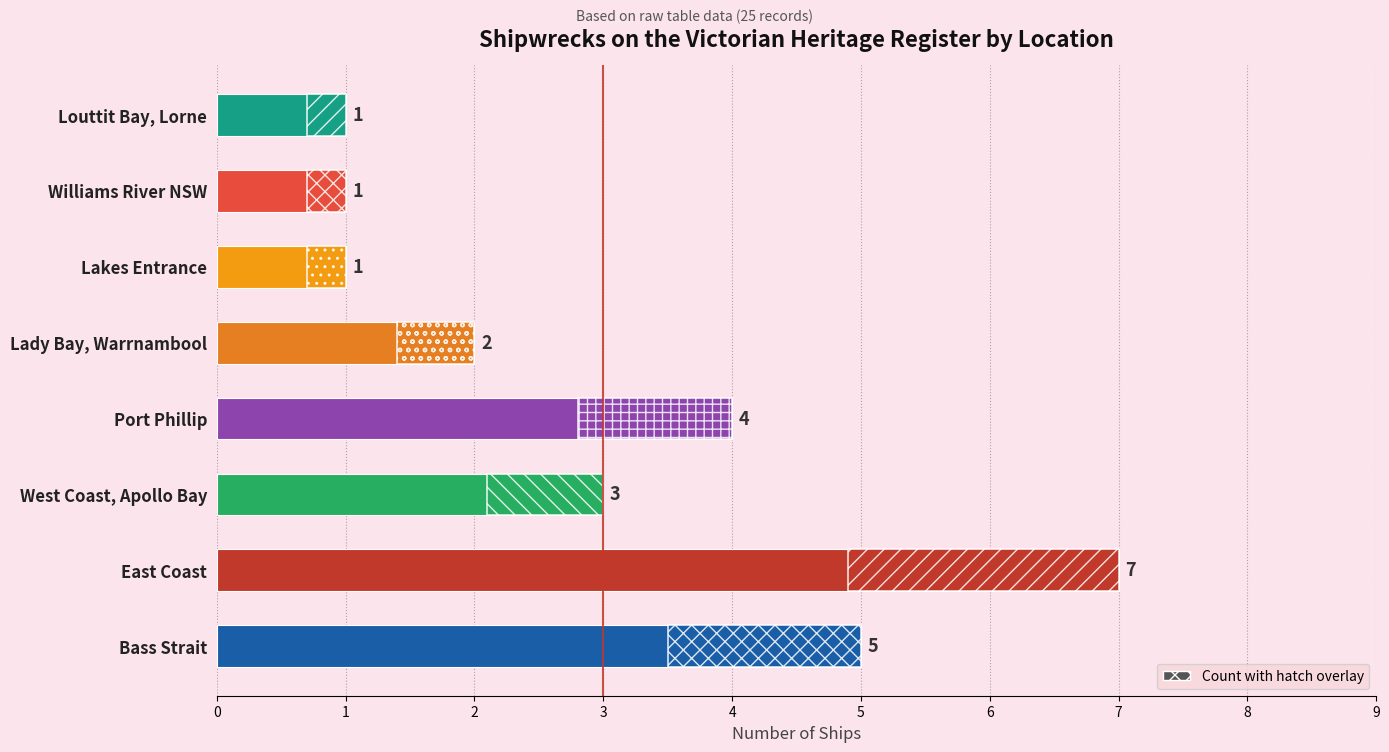

Reading left to right, what are all the values shown in this chart?

5	7	3	4	2	1	1	1